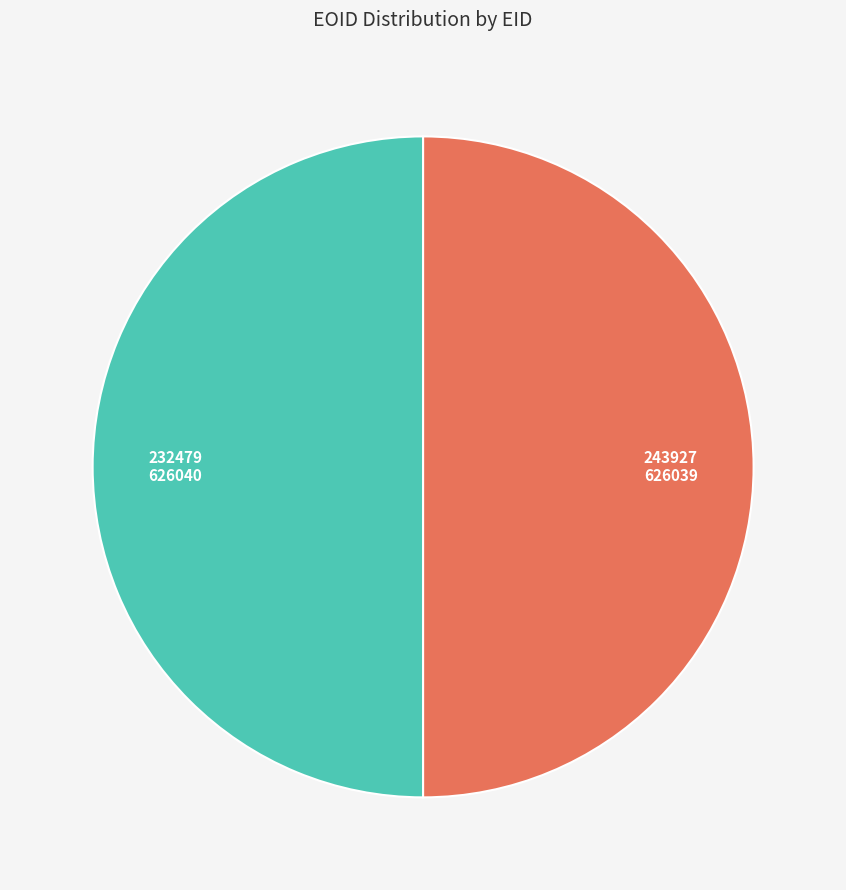

True or false: 243927 accounts for 63% of the total.

False